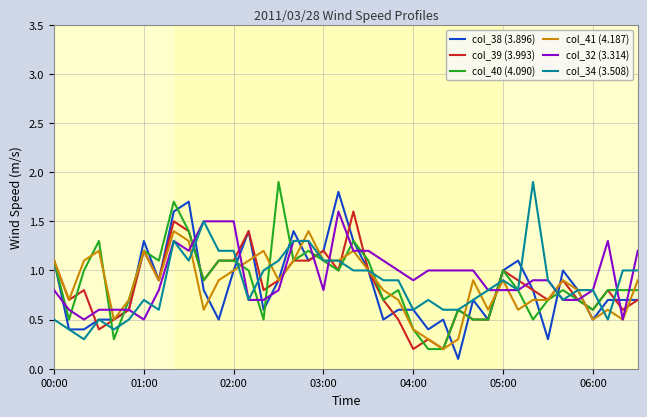

What is the maximum value for col_41 (4.187)?

1.4